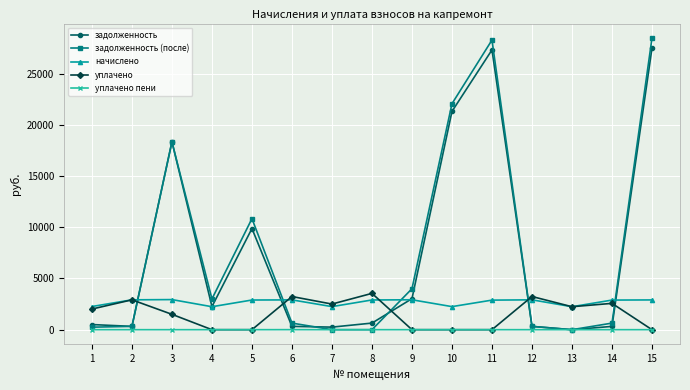

In задолженность (после), how many points are higher than both neighbors (excluding endpoints)?

3